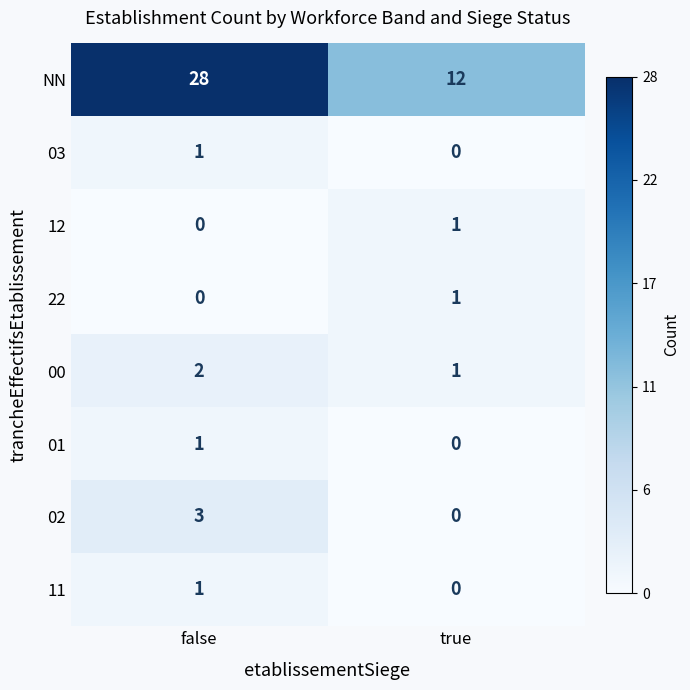

What is the spread (max minus min) of values at false?

28